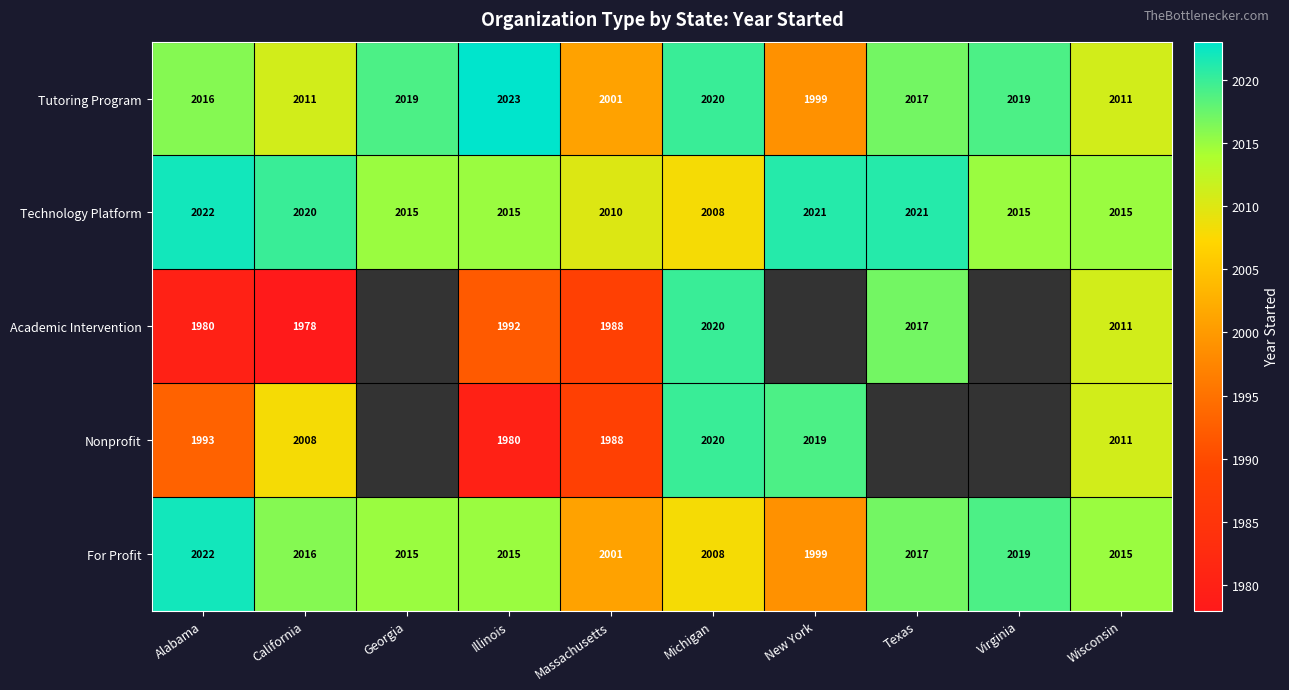

What is the sum of all Technology Platform values?

20162